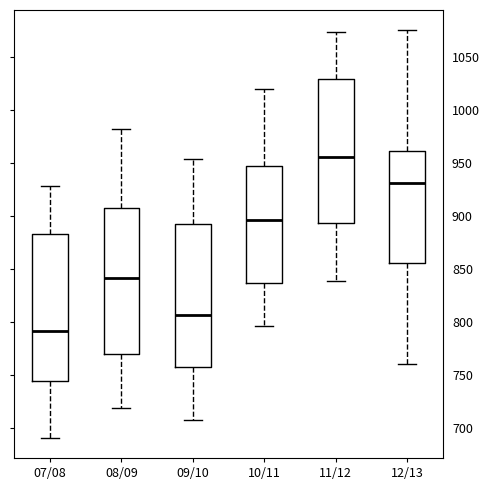

Where is the lower edge of the box for 12/13 on the y-axis? The values are not printed on the chart, so give them approximately, as read against the axis.

855